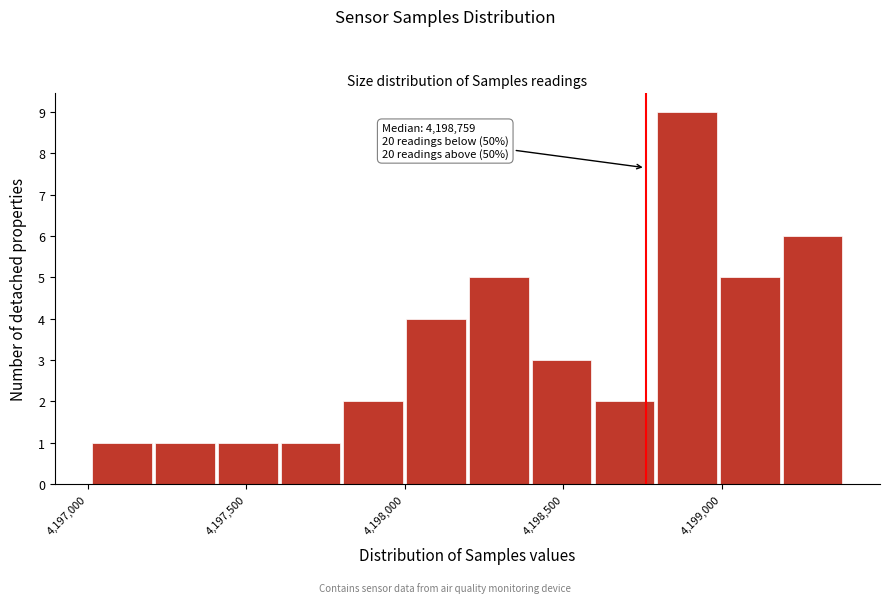

Read against the x-axis, roughly where is the centre of the tallest bar?

4198900